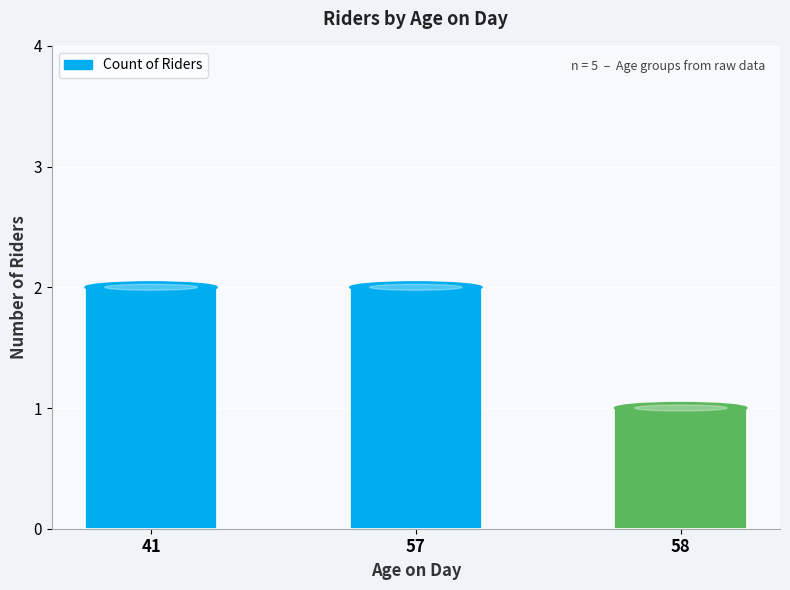

How many values are below 2?

1